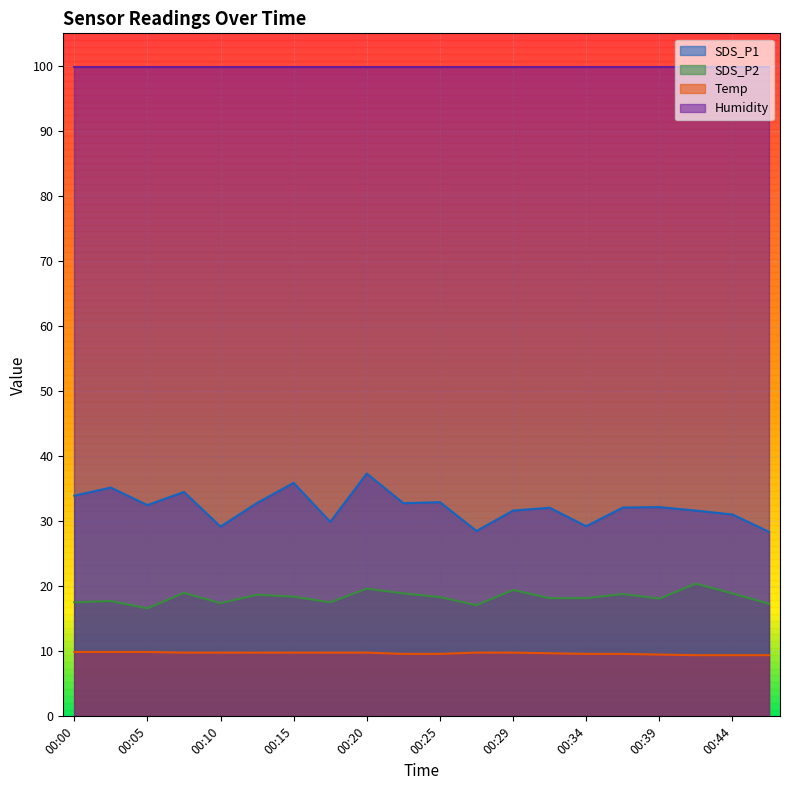

What are all the series names shown in the legend?

SDS_P1, SDS_P2, Temp, Humidity